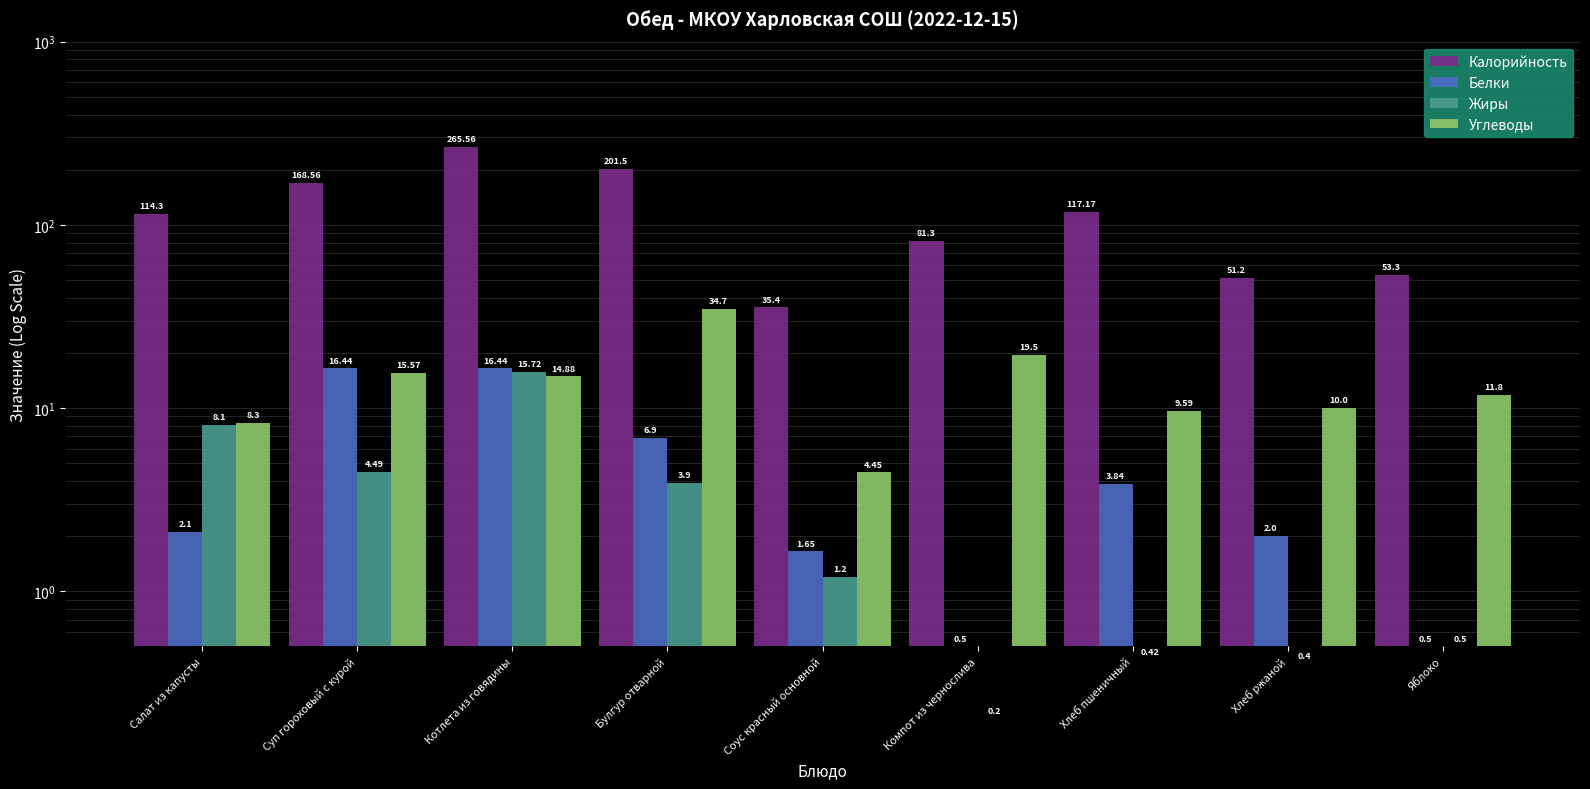

What position from the right is Компот из чернослива?

4